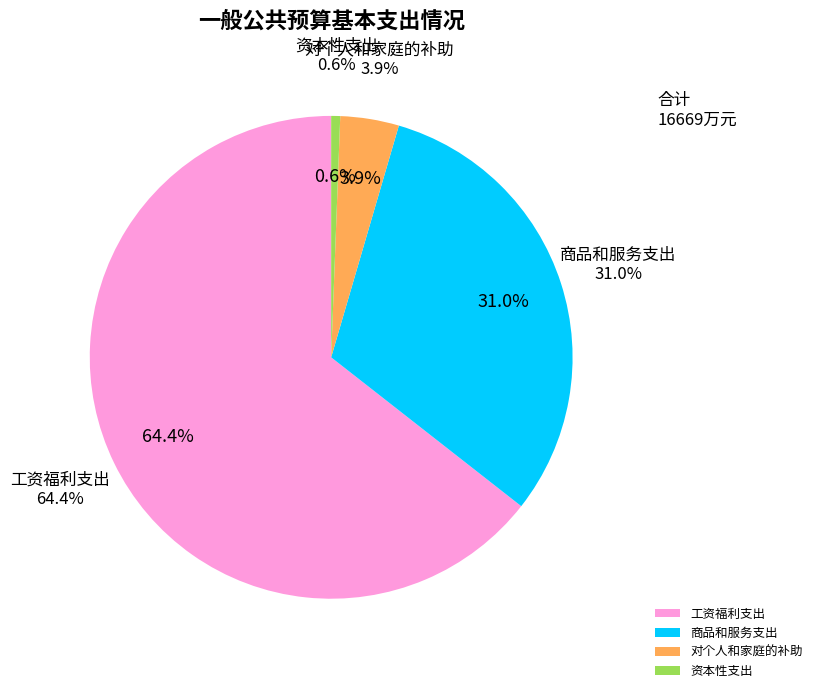

What percentage is the 对个人和家庭的补助 slice, to the nearest percent?

4%